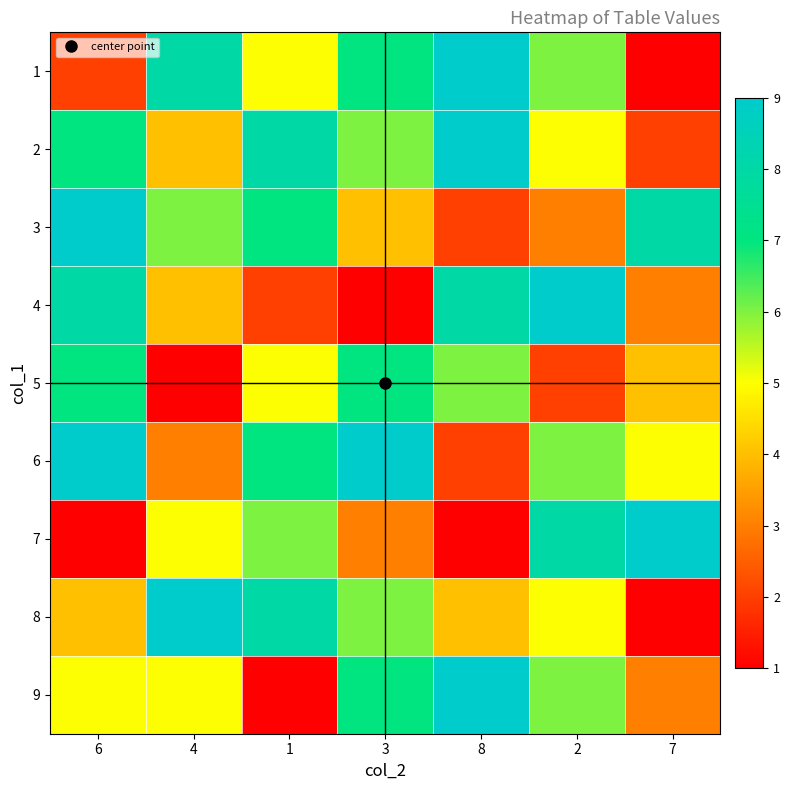

At how many categories does at least one series exceed 5?

7